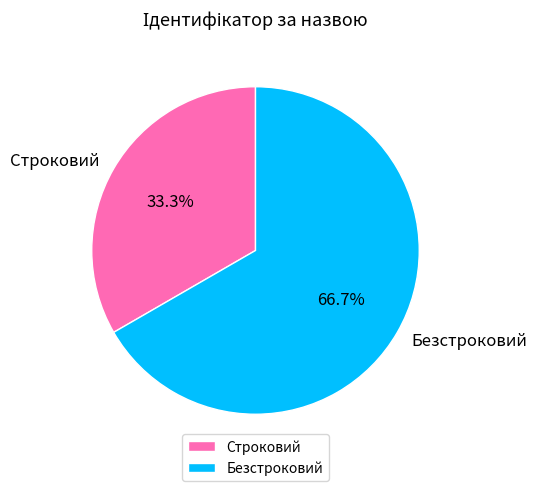

Count the number of slices in the pie.

2